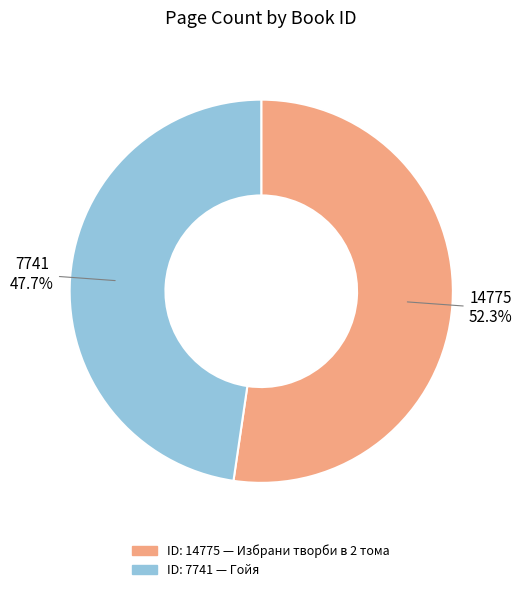

Is there any slice that represents more than half of the pie?

Yes